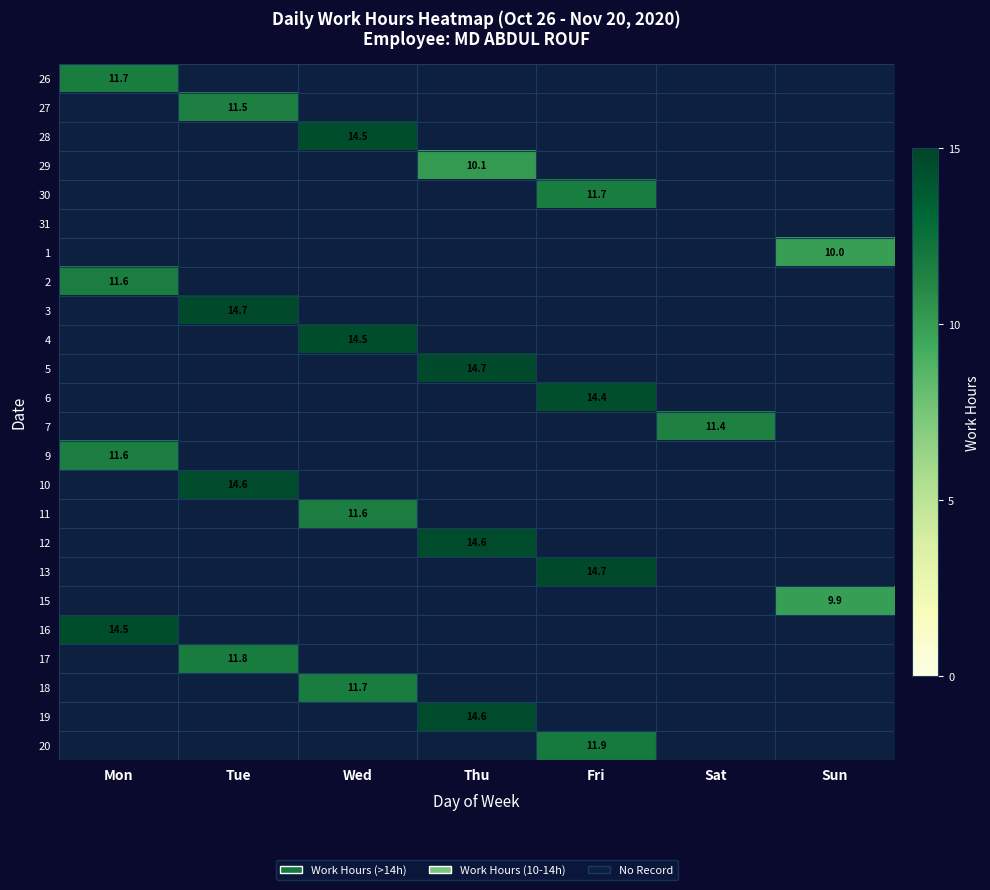

The 9 series shows 7.9 at Mon. True or false?

False